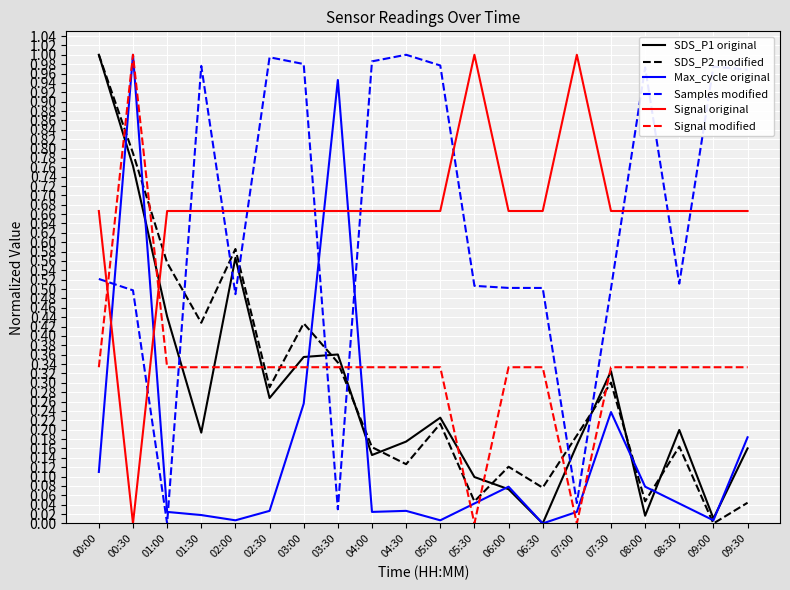

The SDS_P1 original series shows 0.3 at 07:30. True or false?

True